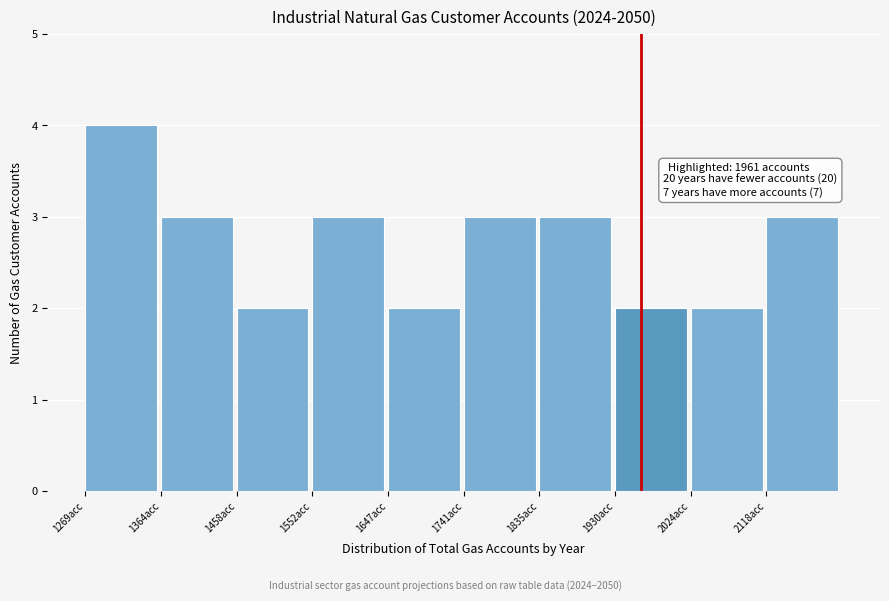

Over which range of the x-axis is the bar tallest?

1270 to 1360